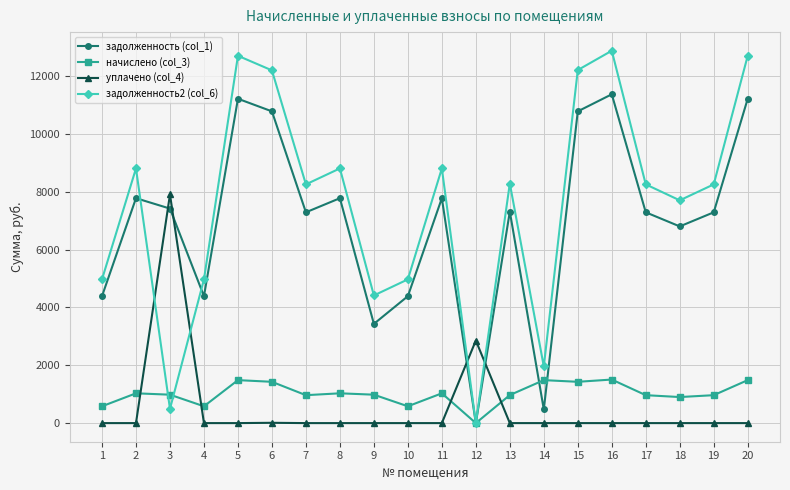

Is the value of уплачено (col_4) at 14 greater than the value of задолженность2 (col_6) at 17?

No